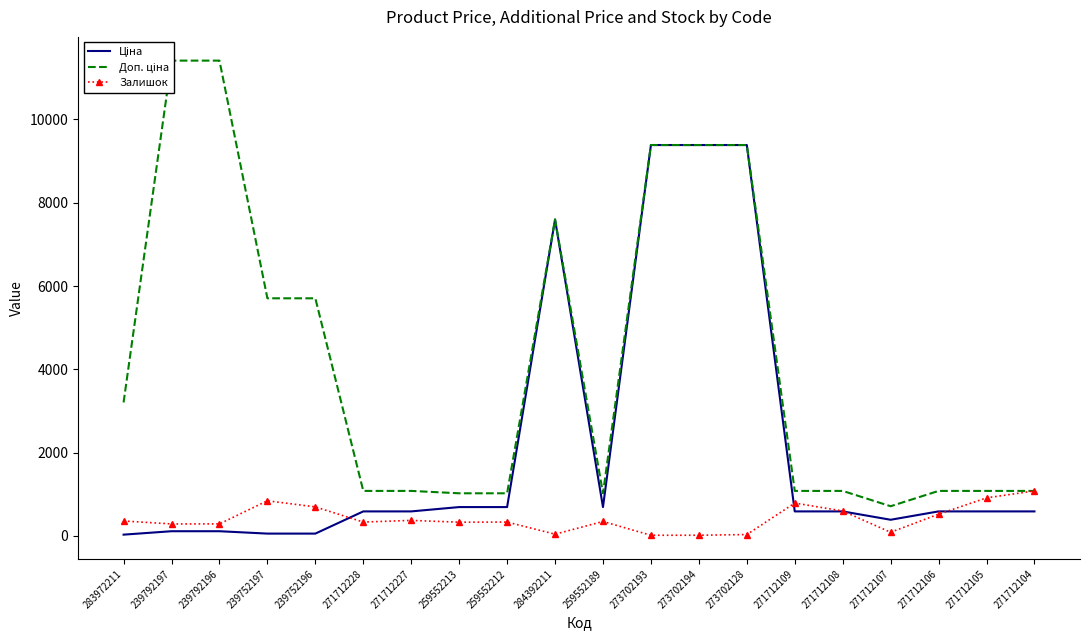

Reading left to right, list all the values displayed in this chart.

Ціна: 283972211=32.0	239792197=114.1	239792196=114.1	239752197=57.0	239752196=57.0	271712228=589.9	271712227=589.9	259552213=693.7	259552212=693.7	284392211=7596.5	259552189=693.7	273702193=9384.0	273702194=9384.0	273702128=9384.0	271712109=589.9	271712108=589.9	271712107=389.3	271712106=589.9	271712105=589.9	271712104=589.9
Доп. ціна: 283972211=3205.0	239792197=11410.0	239792196=11410.0	239752197=5705.0	239752196=5705.0	271712228=1081.7	271712227=1081.7	259552213=1024.6	259552212=1024.6	284392211=7596.5	259552189=1024.6	273702193=9384.0	273702194=9384.0	273702128=9384.0	271712109=1081.7	271712108=1081.7	271712107=714.0	271712106=1081.7	271712105=1081.7	271712104=1081.7
Залишок: 283972211=360.0	239792197=289.0	239792196=290.0	239752197=845.0	239752196=698.0	271712228=334.0	271712227=374.0	259552213=331.0	259552212=334.0	284392211=43.0	259552189=348.0	273702193=17.0	273702194=18.0	273702128=34.0	271712109=790.0	271712108=600.0	271712107=89.0	271712106=523.0	271712105=915.0	271712104=1081.0